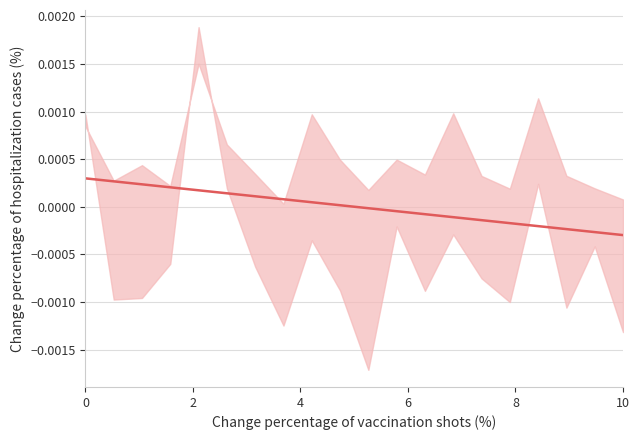

Is this an area chart (filled region under the line)?

No